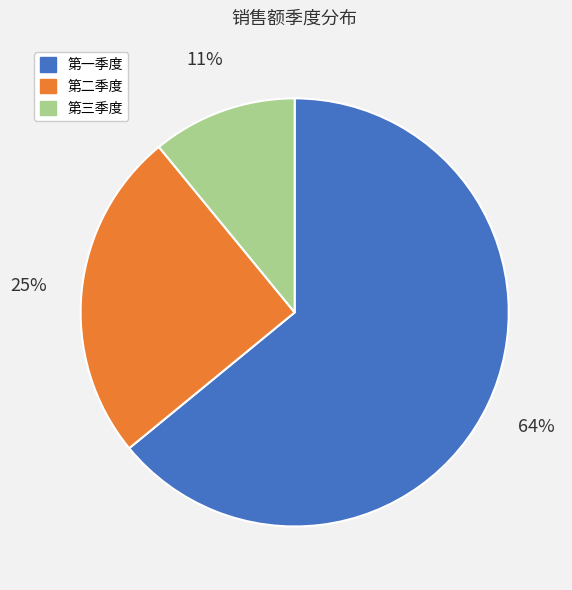

What is the largest slice in the pie chart?

第一季度